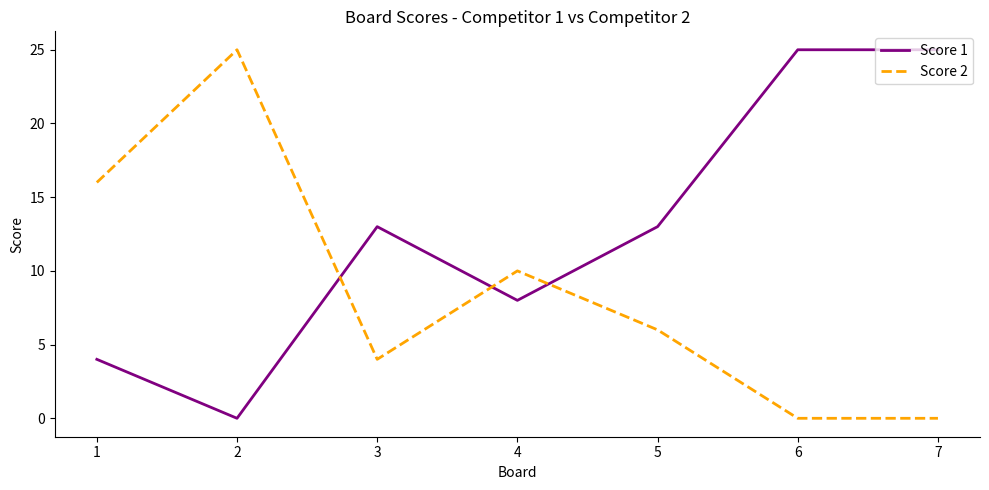

What is the spread (max minus min) of values at 2?

25